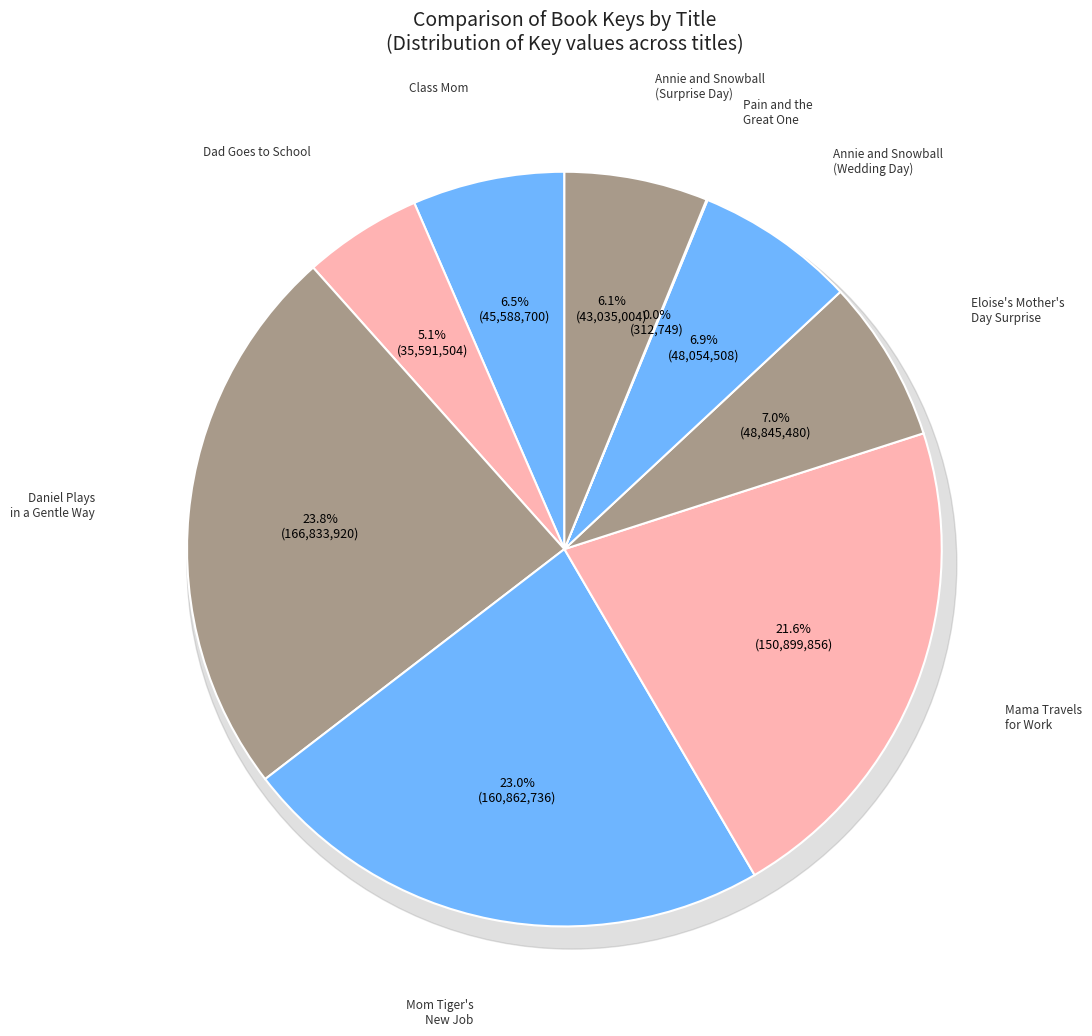

To the nearest percent, what percentage of the pie is Mama Travels for Work?

22%